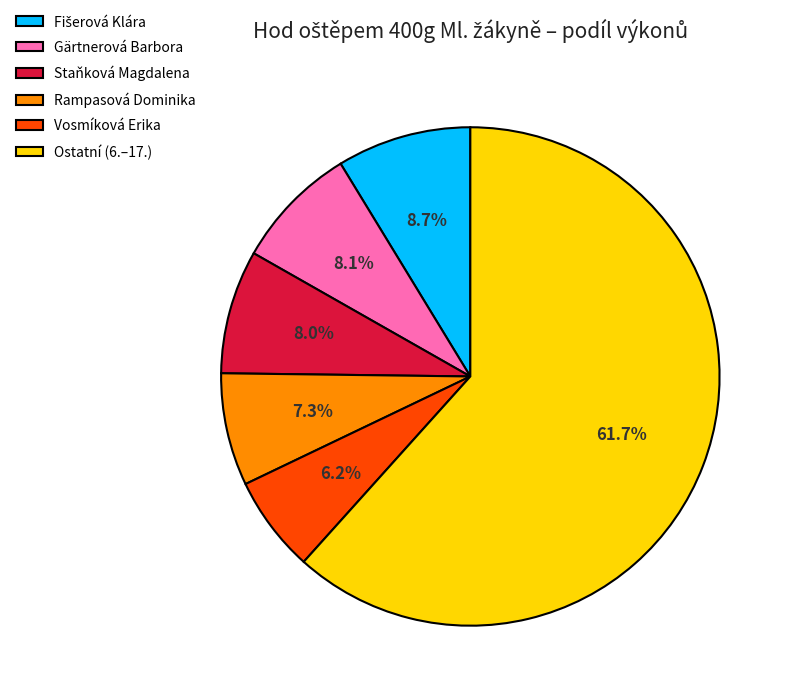

Which category has the smallest portion of the pie?

Vosmíková Erika